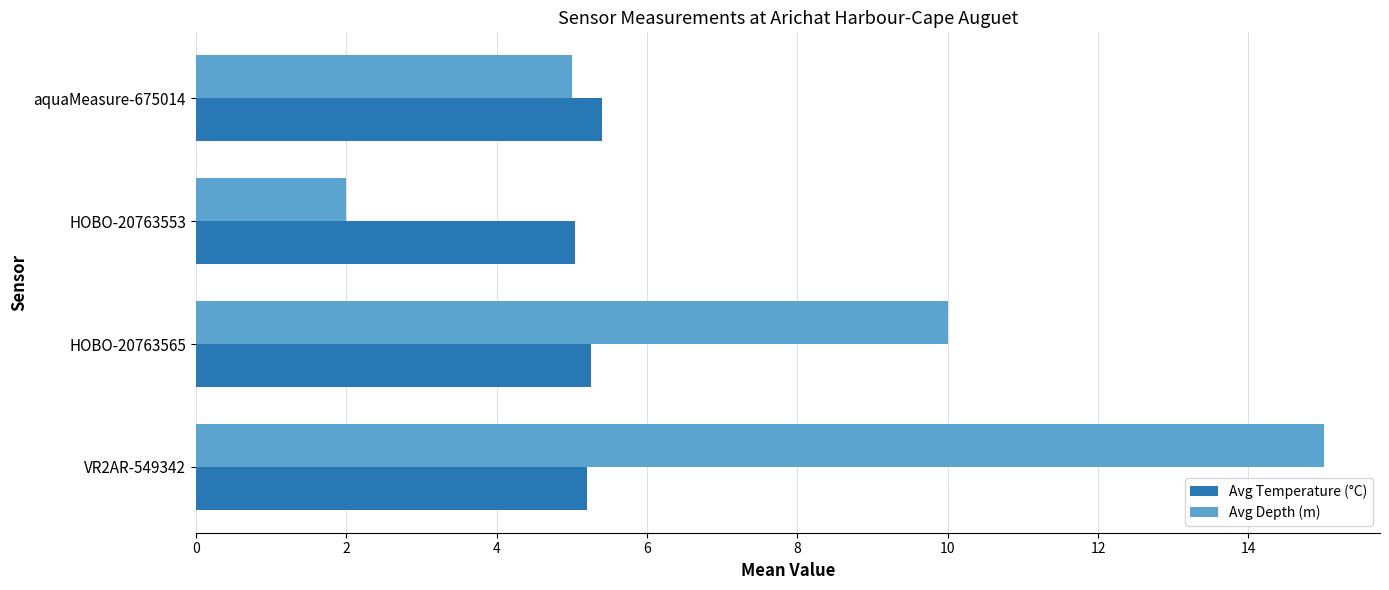

Rank the series by their maximum value, from lowest to highest.

Avg Temperature (°C), Avg Depth (m)